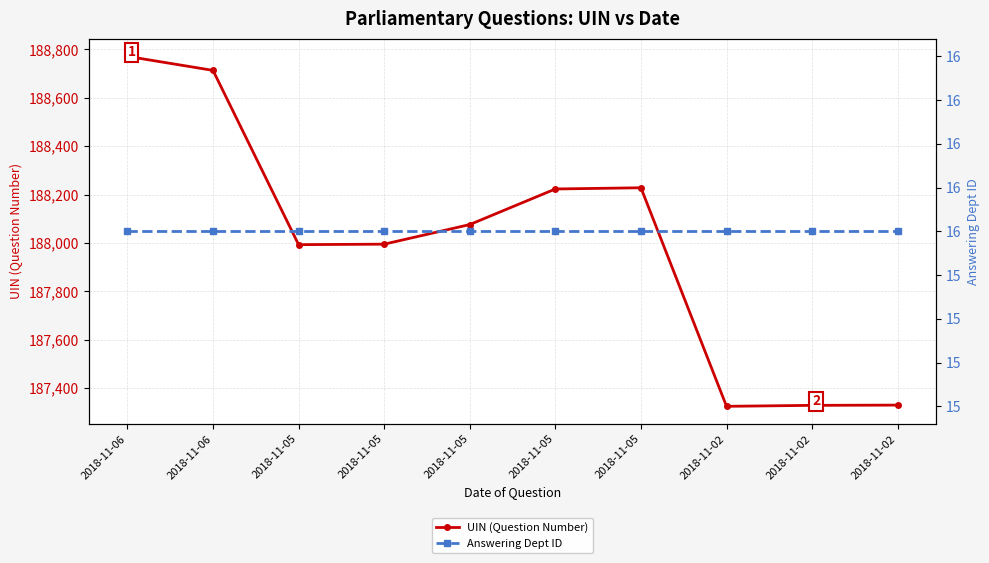

What is the total value across all series at 2018-11-05?

188009